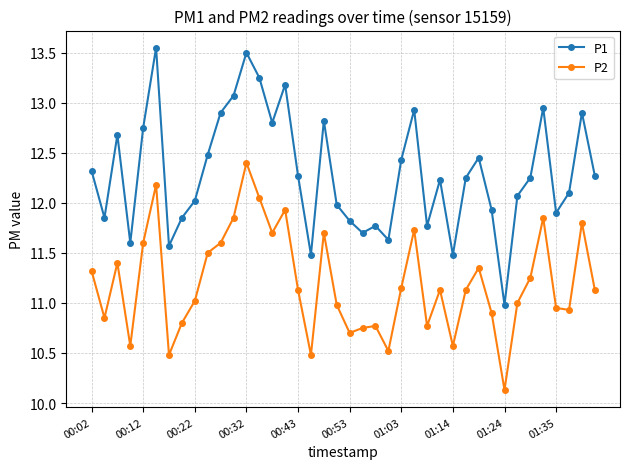

Rank the series by their average value, from highest to lowest.

P1, P2